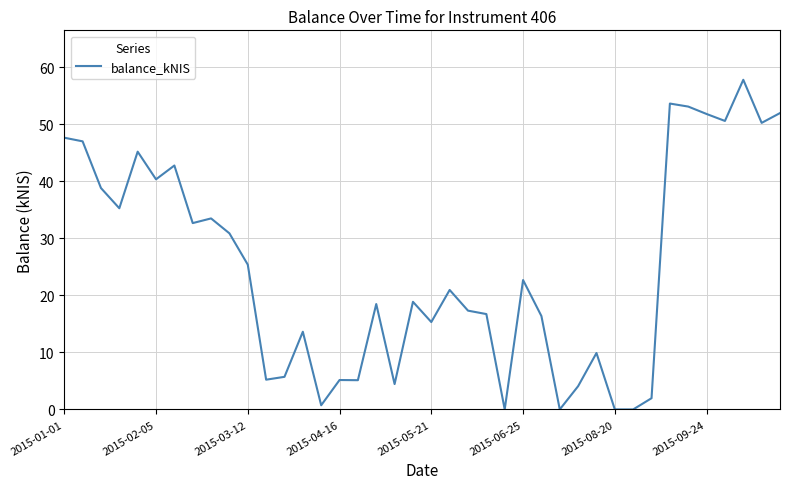

Does the chart display data point markers on the line(s)?

No